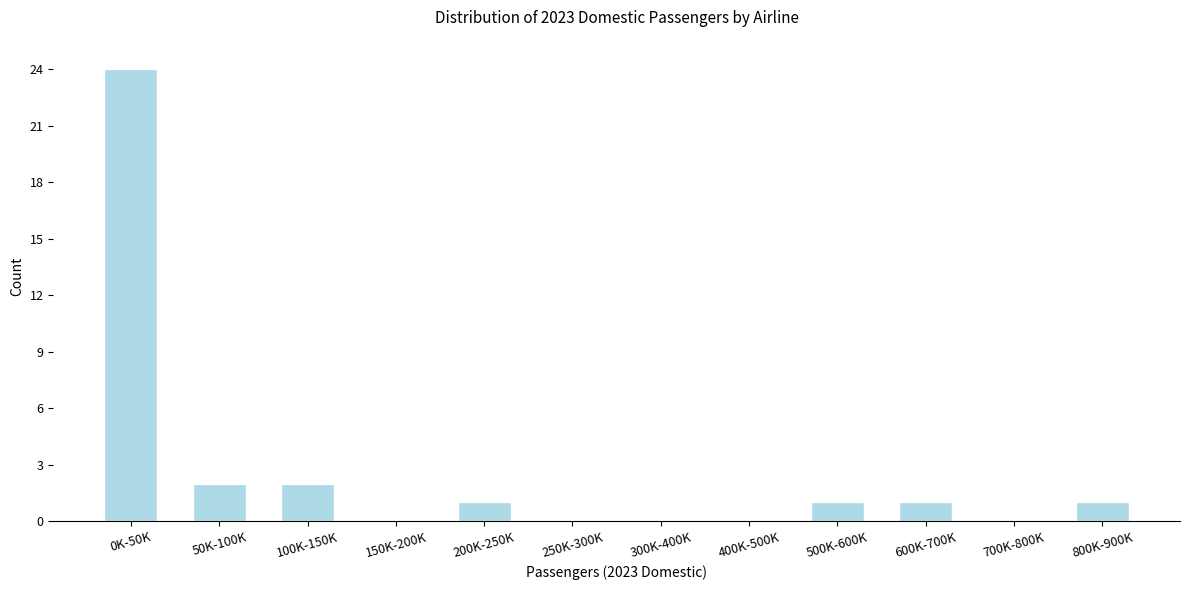

Reading left to right, list all the values displayed in this chart.

0K-50K=24	50K-100K=2	100K-150K=2	150K-200K=0	200K-250K=1	250K-300K=0	300K-400K=0	400K-500K=0	500K-600K=1	600K-700K=1	700K-800K=0	800K-900K=1